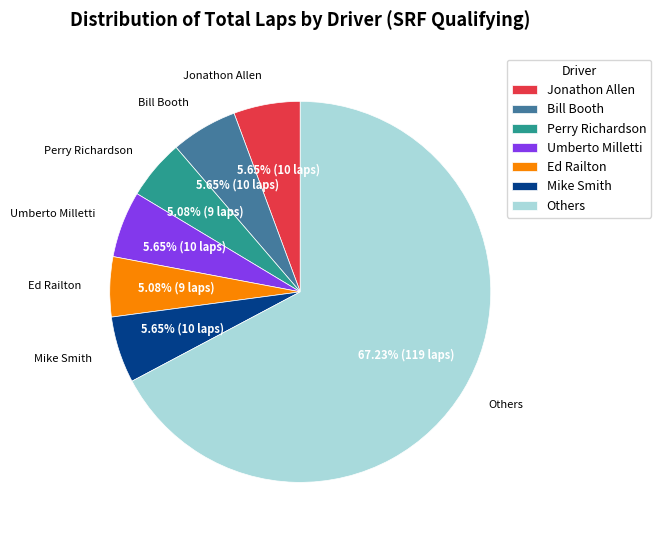

Between Others and Perry Richardson, which is larger?

Others